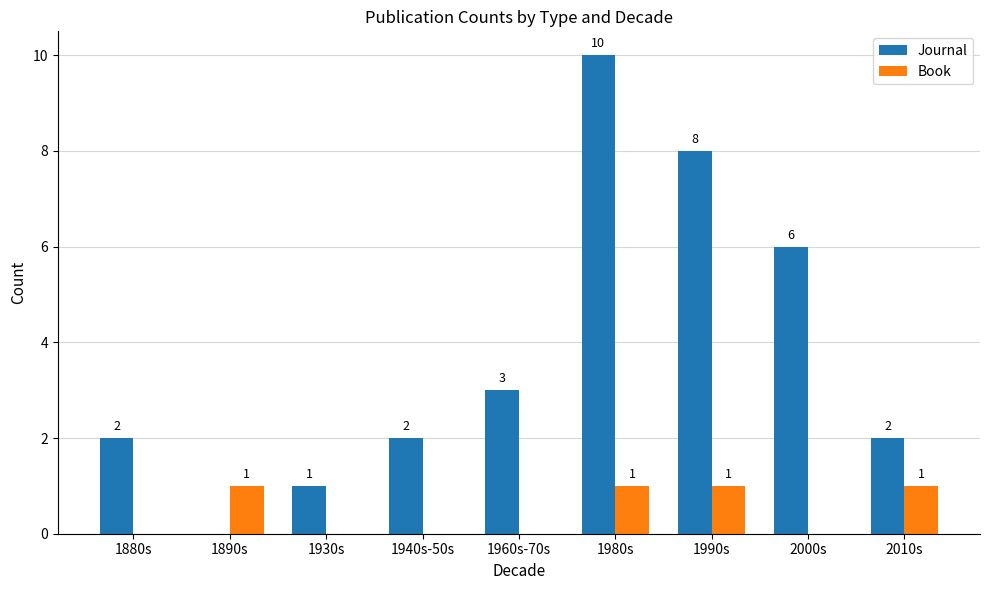

The value of Journal at 1890s is -7. True or false?

False